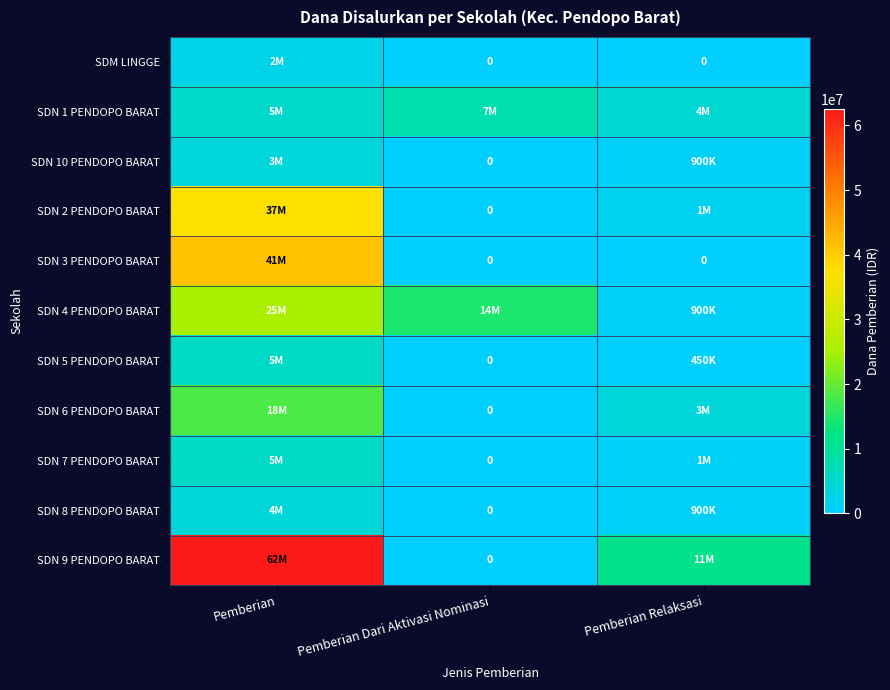

What is the maximum value shown in the chart?

62550000